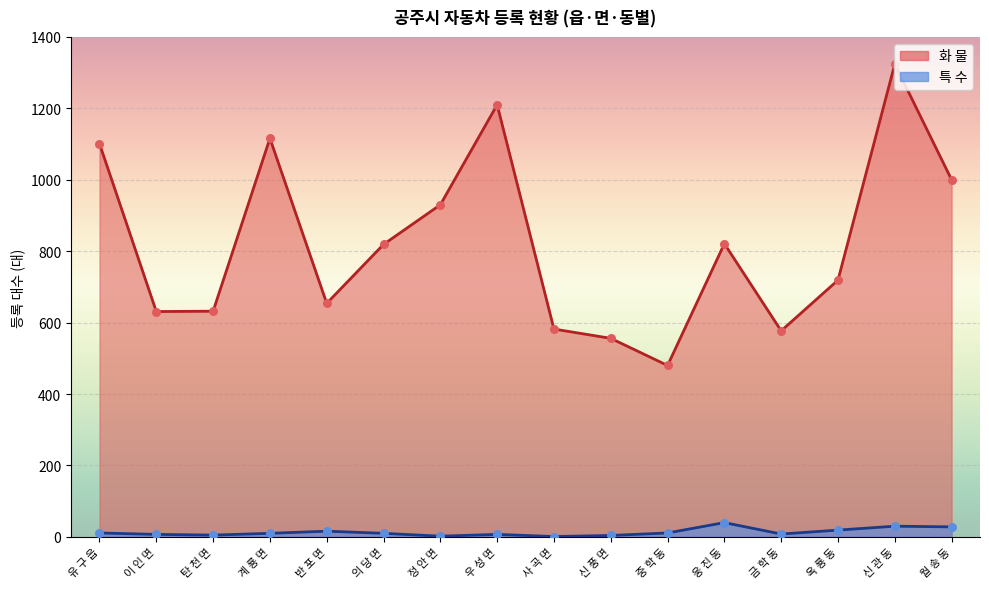

At how many categories does at least one series exceed 1204?

2